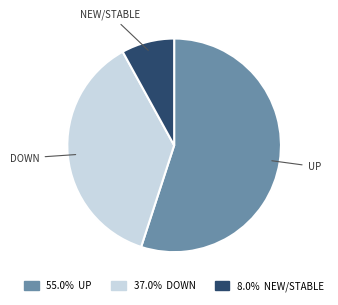

What is the ratio of the value at 37.0% DOWN to the value at 8.0% NEW/STABLE?

4.6